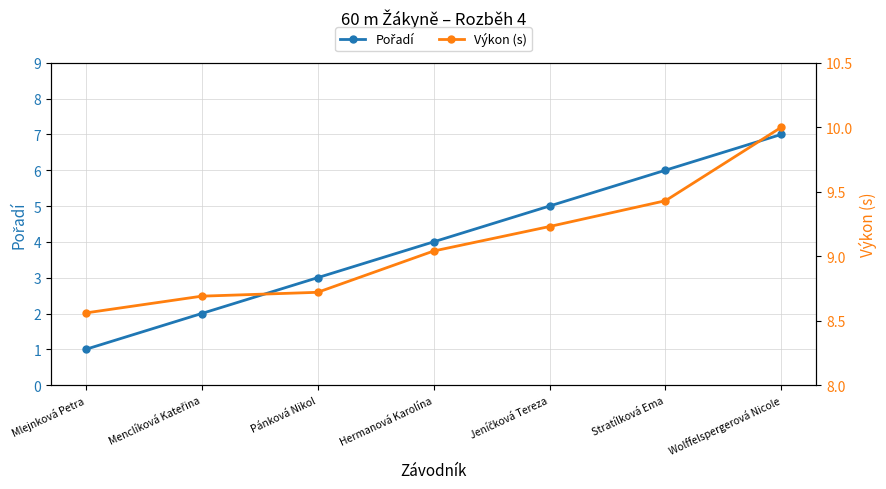

What is the minimum value shown in the chart?

1.0